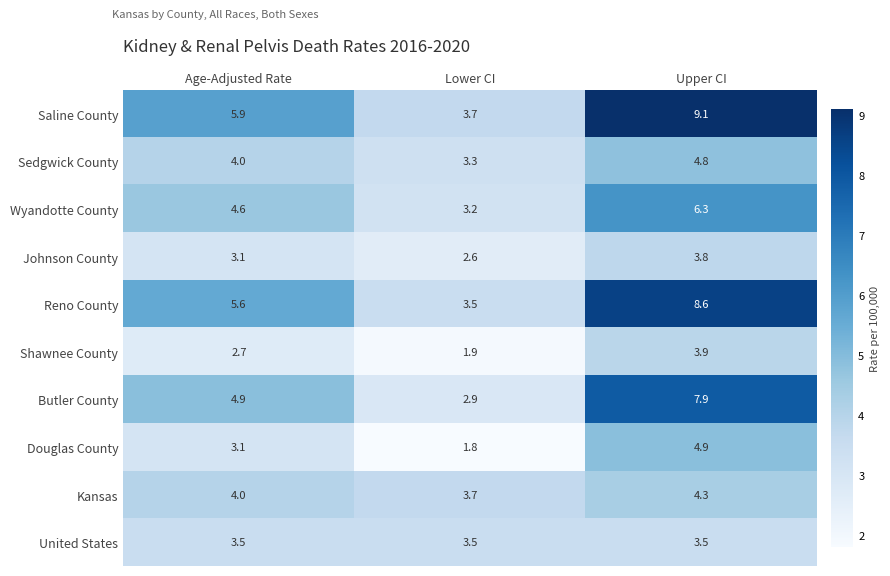

Reading left to right, what are all the values shown in this chart?

Saline County: Age-Adjusted Rate=5.9	Lower CI=3.7	Upper CI=9.1
Sedgwick County: Age-Adjusted Rate=4.0	Lower CI=3.3	Upper CI=4.8
Wyandotte County: Age-Adjusted Rate=4.6	Lower CI=3.2	Upper CI=6.3
Johnson County: Age-Adjusted Rate=3.1	Lower CI=2.6	Upper CI=3.8
Reno County: Age-Adjusted Rate=5.6	Lower CI=3.5	Upper CI=8.6
Shawnee County: Age-Adjusted Rate=2.7	Lower CI=1.9	Upper CI=3.9
Butler County: Age-Adjusted Rate=4.9	Lower CI=2.9	Upper CI=7.9
Douglas County: Age-Adjusted Rate=3.1	Lower CI=1.8	Upper CI=4.9
Kansas: Age-Adjusted Rate=4.0	Lower CI=3.7	Upper CI=4.3
United States: Age-Adjusted Rate=3.5	Lower CI=3.5	Upper CI=3.5